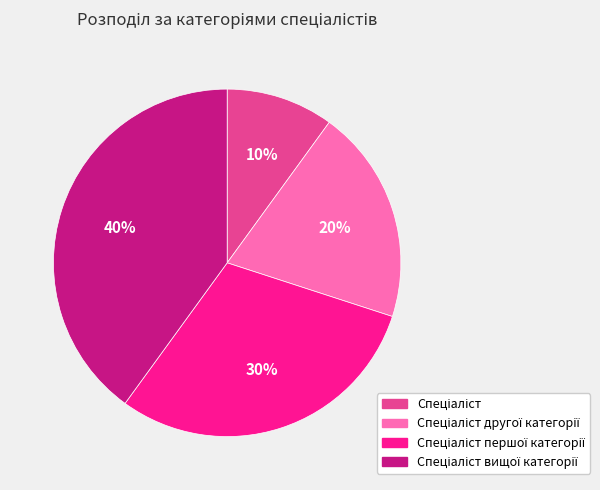

Does any single category account for the majority?

No